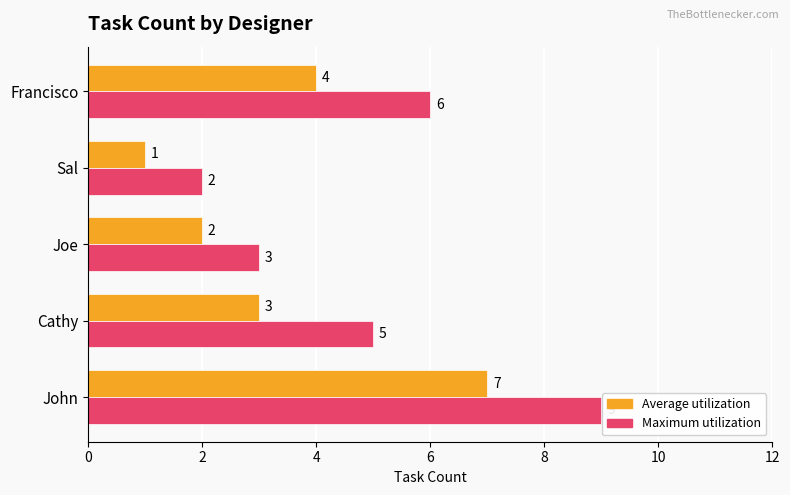

List the series in order of their overall mean, lowest first.

Average utilization, Maximum utilization